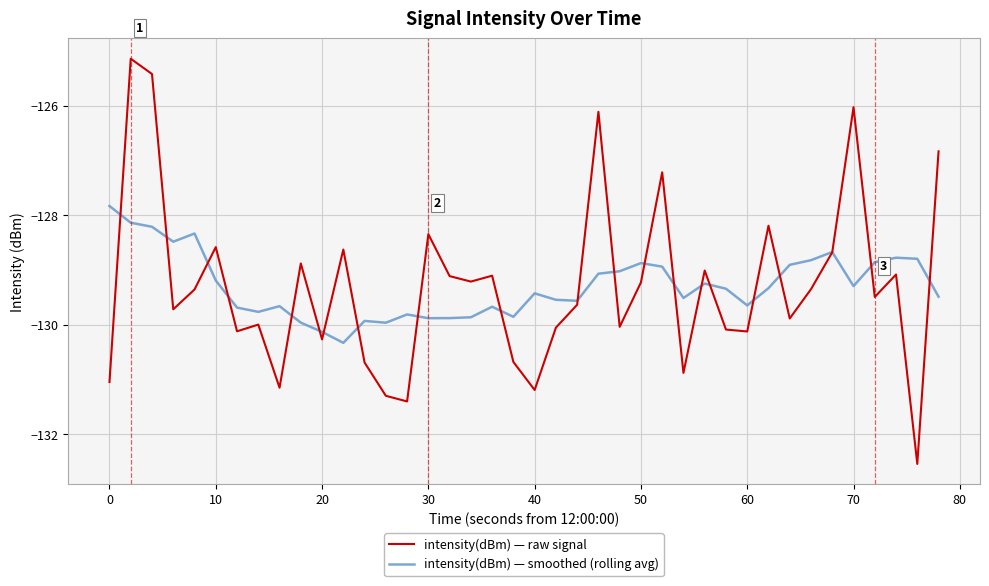

Rank the series by their maximum value, from highest to lowest.

intensity(dBm) — raw signal, intensity(dBm) — smoothed (rolling avg)